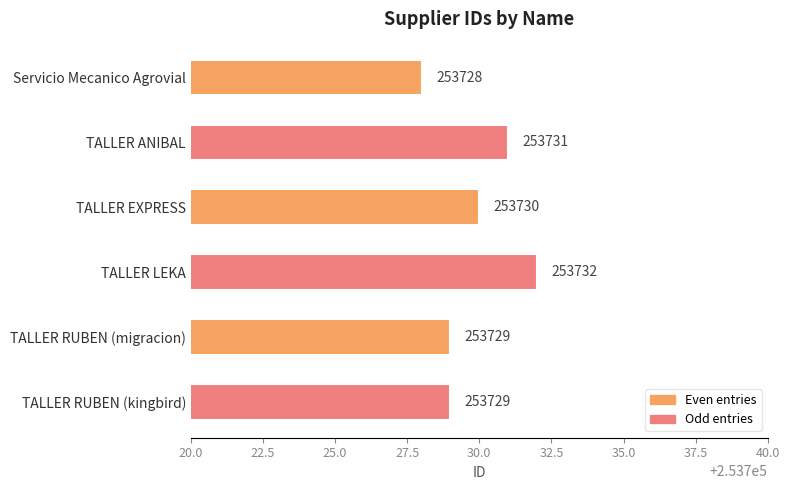

What is the label of the 6th bar from the bottom?

Servicio Mecanico Agrovial